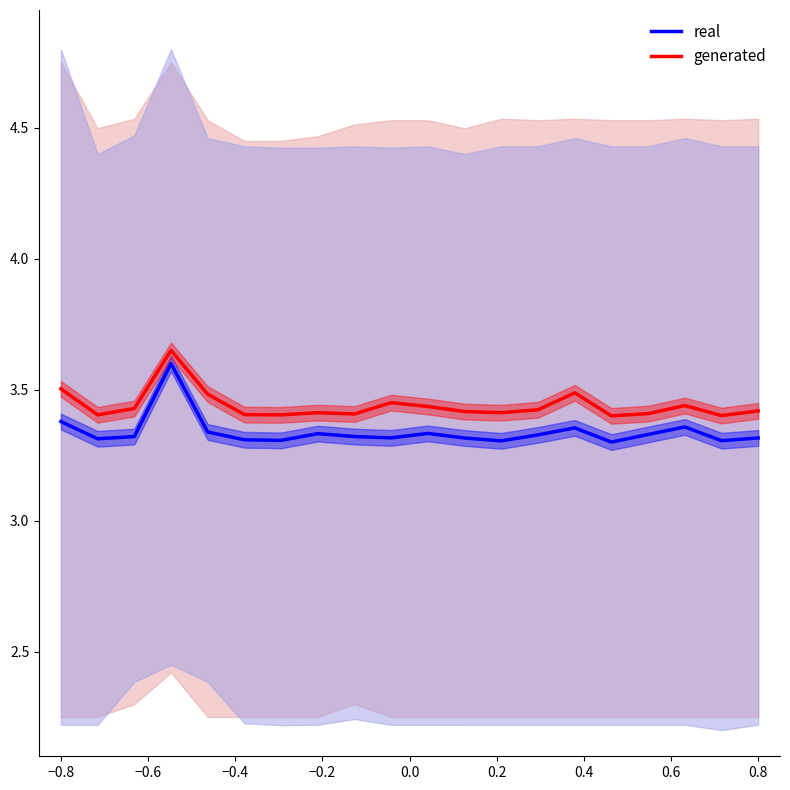

How many interior local peaks does the generated series have?

5